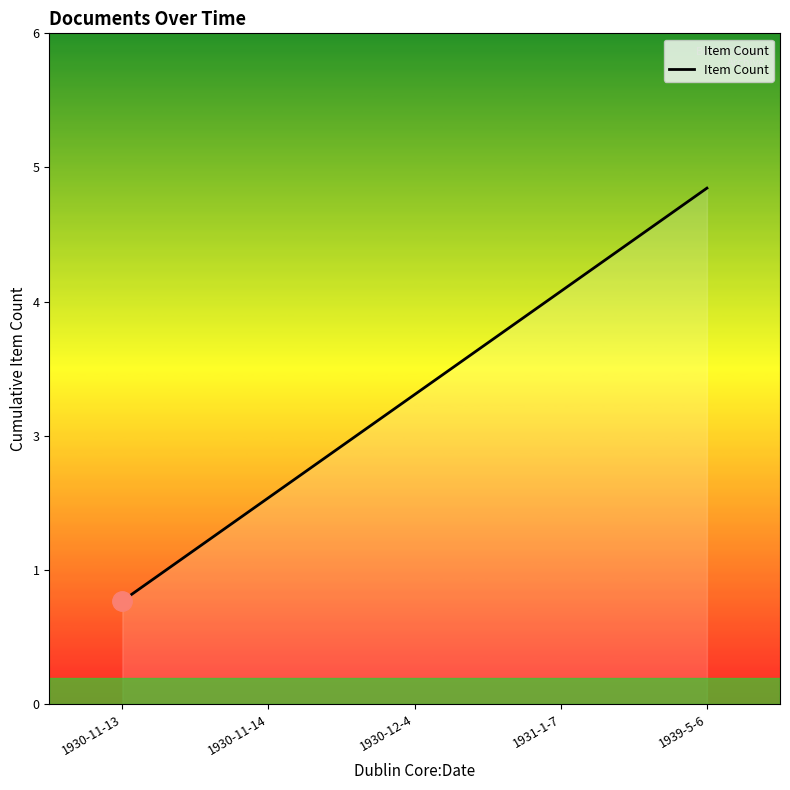

Does the chart display data point markers on the line(s)?

No